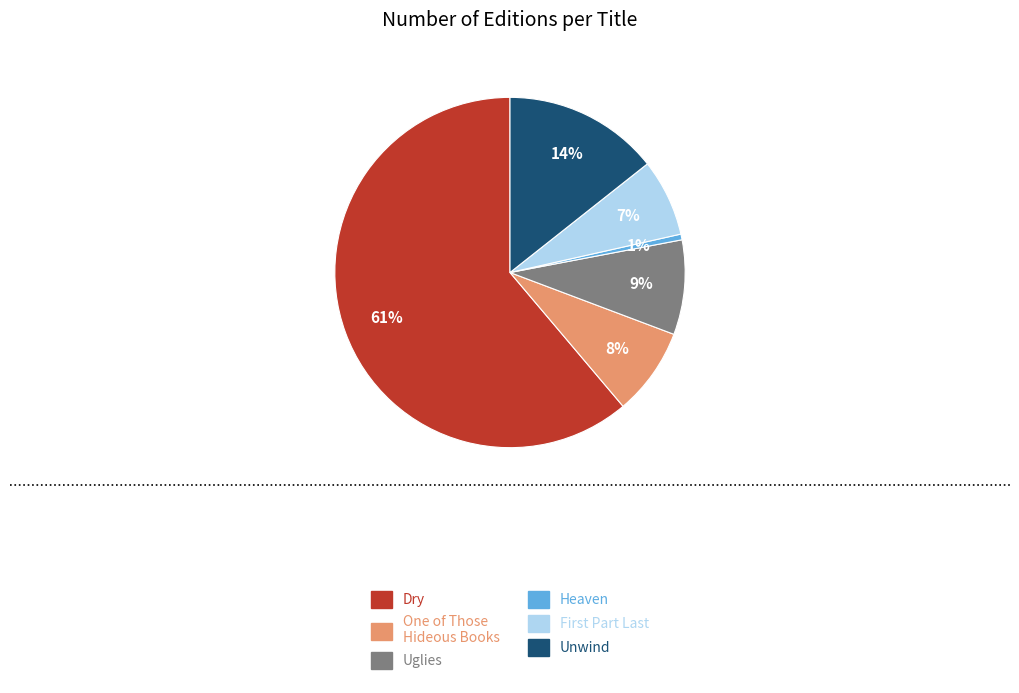

Is there any slice that represents more than half of the pie?

Yes